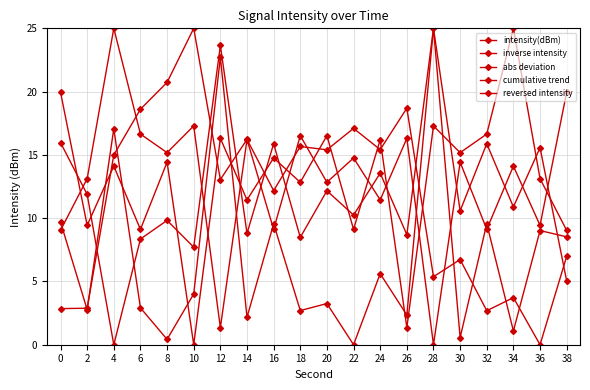

Rank the series by their maximum value, from highest to lowest.

intensity(dBm), inverse intensity, abs deviation, cumulative trend, reversed intensity